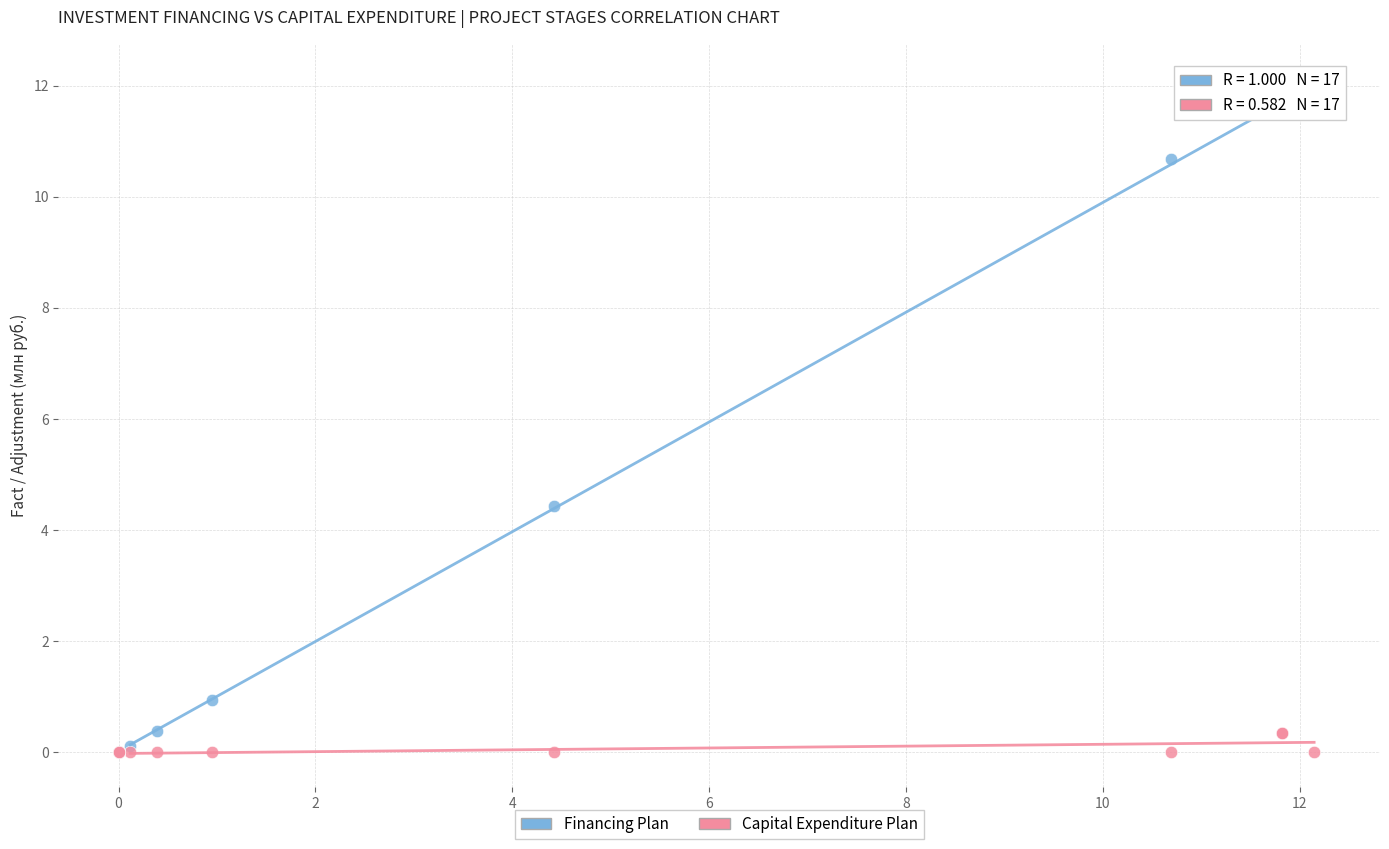

Which series has the largest Y range (max minus min)?

Financing Plan